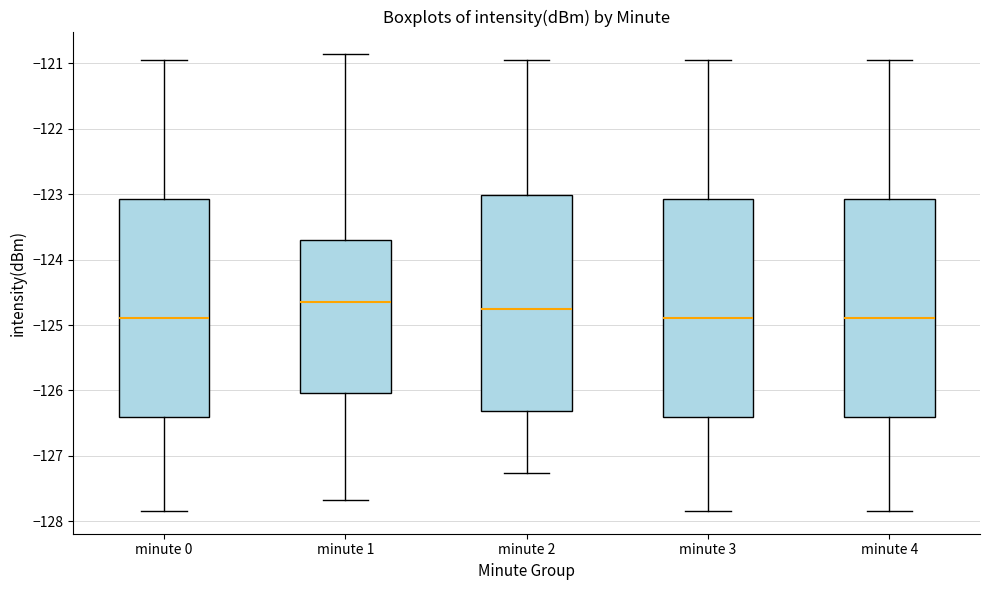

Reading left to right, read every box against the y-axis: the position of its median line, the range the box covers, and the ends of its whiskers. The values are not printed on the chart, so give them approximately, as read against the axis.

minute 0: median -124.9, box -126.4 to -123.1, whiskers -127.8 to -121.0
minute 1: median -124.6, box -126.0 to -123.7, whiskers -127.7 to -120.9
minute 2: median -124.7, box -126.3 to -123.0, whiskers -127.3 to -121.0
minute 3: median -124.9, box -126.4 to -123.1, whiskers -127.8 to -121.0
minute 4: median -124.9, box -126.4 to -123.1, whiskers -127.8 to -121.0